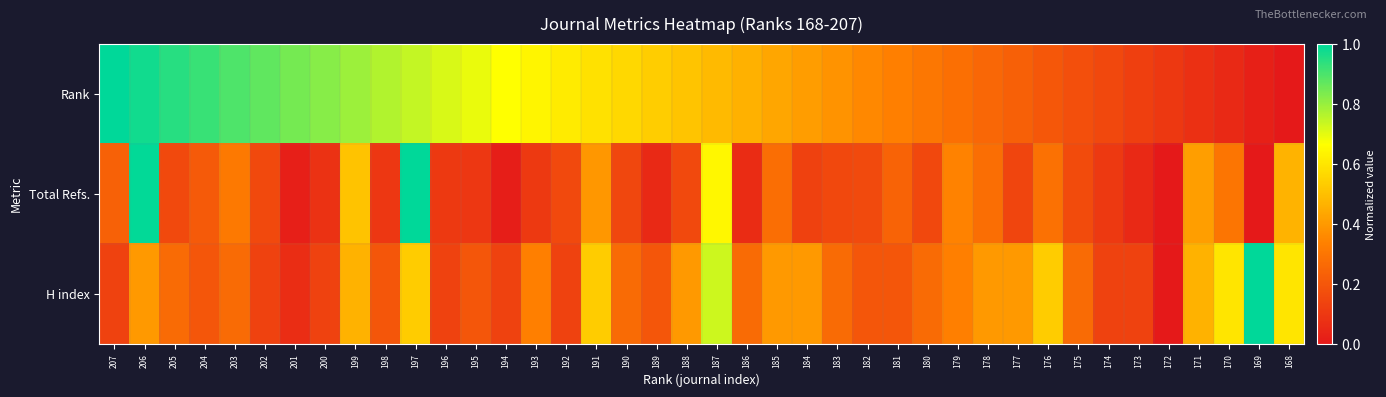

List the series in order of their peak value, highest first.

Rank, Total Refs., H index